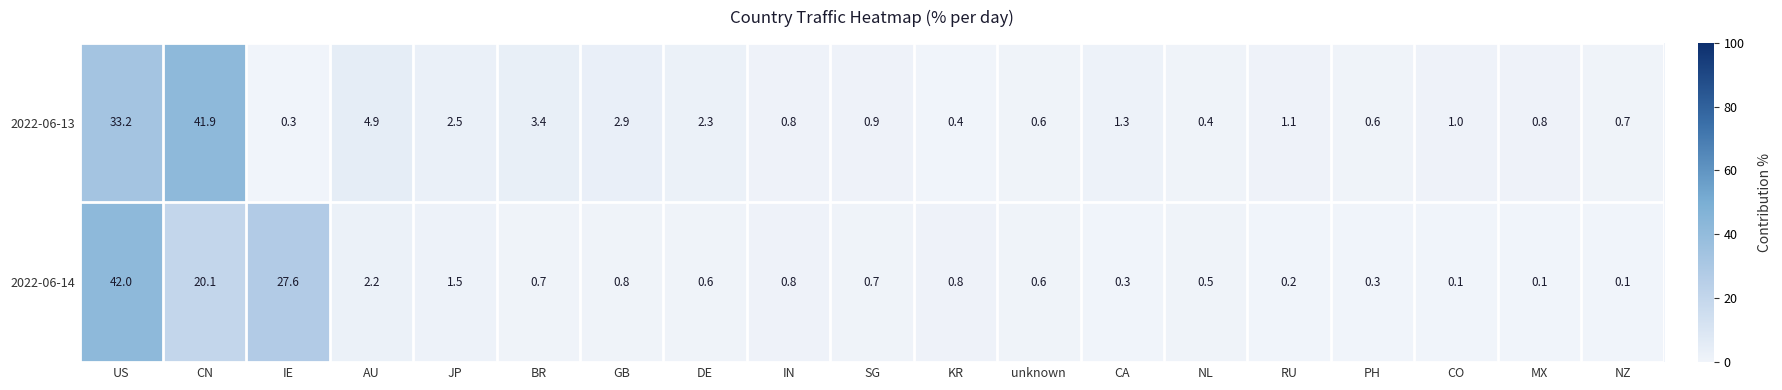

At which category is the sum across all series the highest?

US